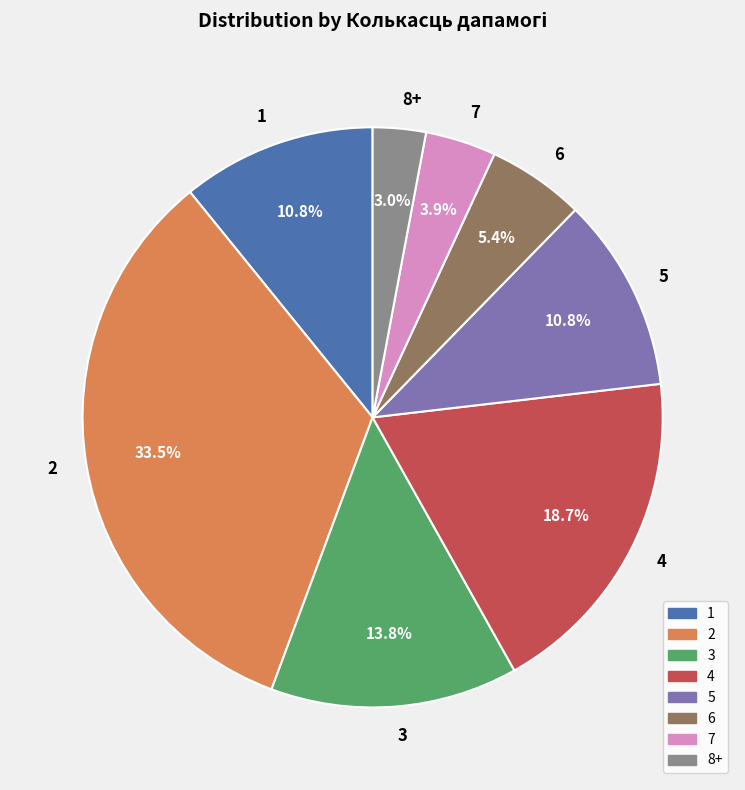

What is the smallest slice in the pie chart?

8+